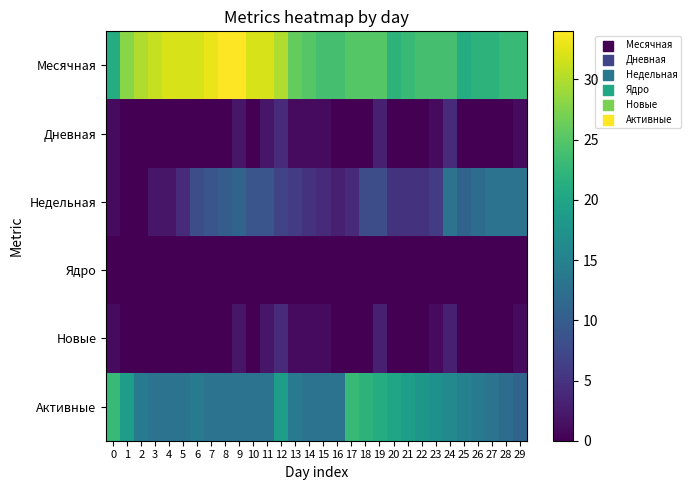

Which label corresponds to the smallest value in the chart?

1